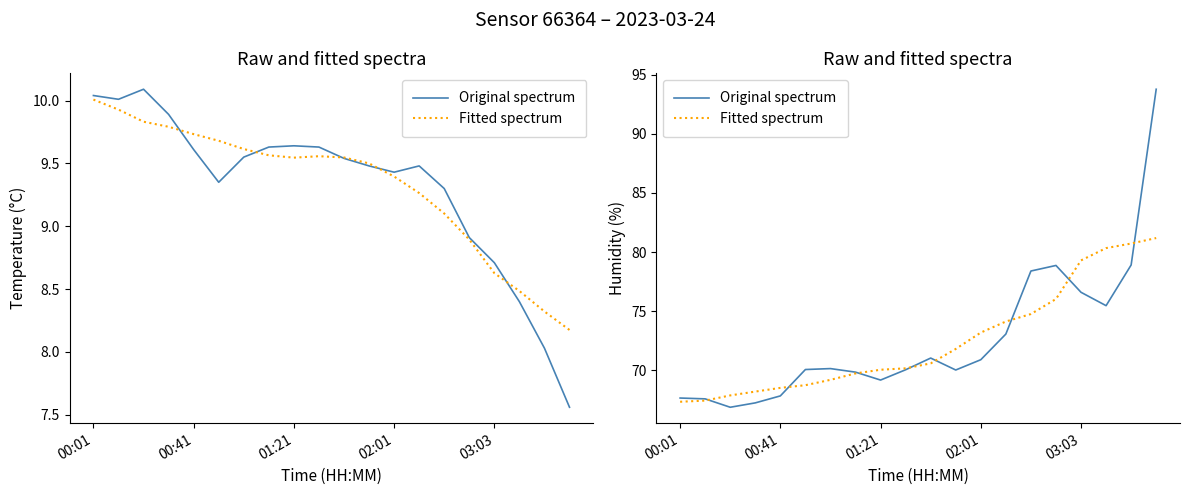

How many data points in Original spectrum are above 70?

13